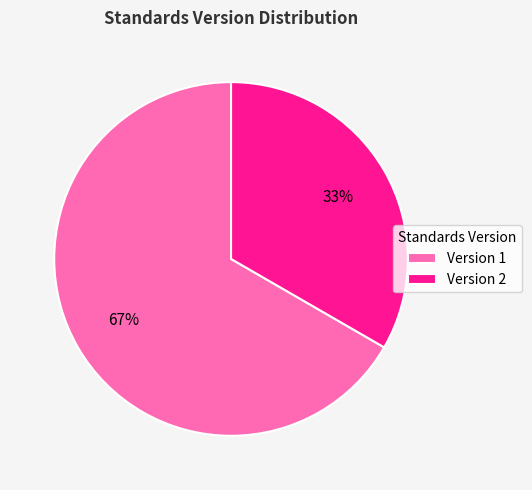

True or false: Version 1 accounts for 59% of the total.

False